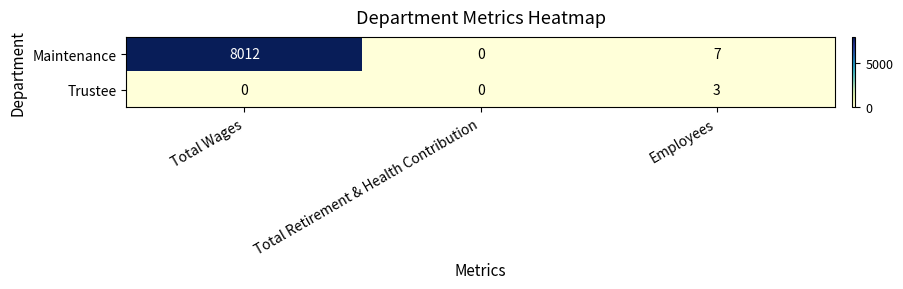

What is the sum of all Trustee values?

3